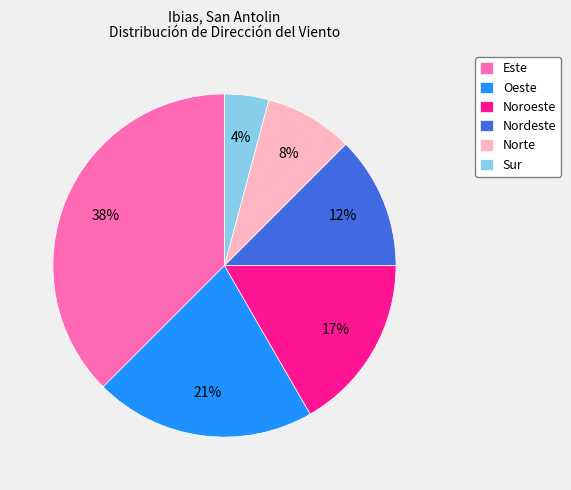

Count the number of slices in the pie.

6